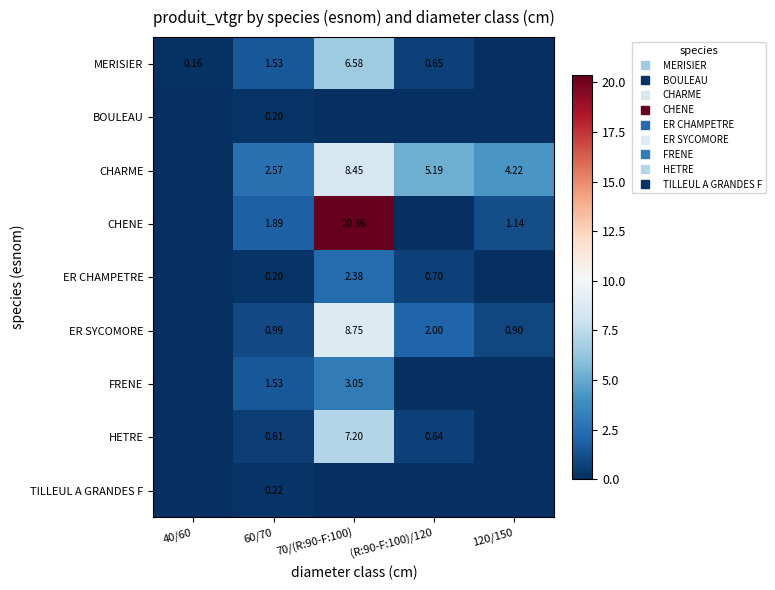

Rank the series at (R:90-F:100)/120 from lowest to highest value.

BOULEAU, CHENE, FRENE, TILLEUL A GRANDES F, HETRE, MERISIER, ER CHAMPETRE, ER SYCOMORE, CHARME